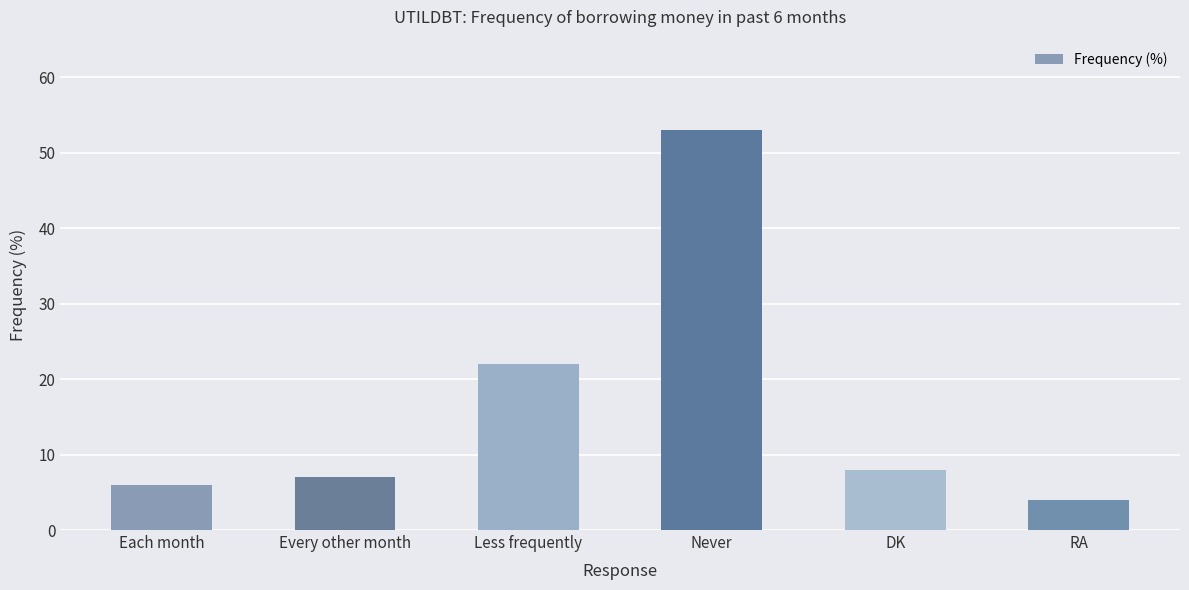

Reading left to right, what are all the values shown in this chart?

Each month=6	Every other month=7	Less frequently=22	Never=53	DK=8	RA=4